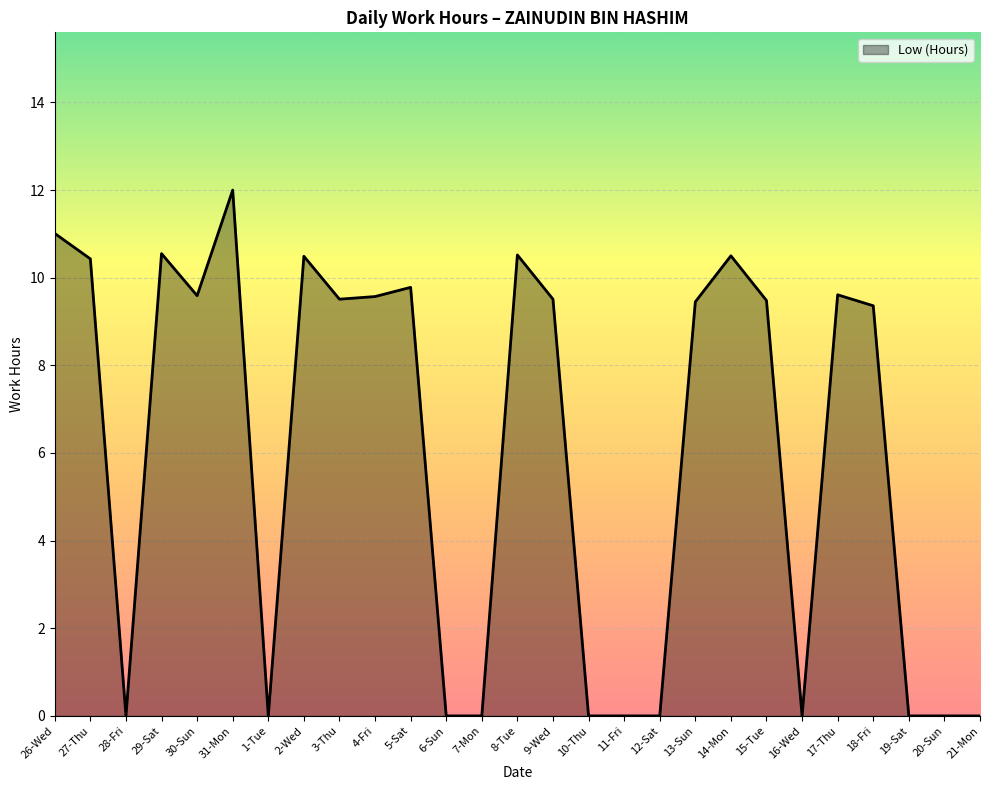

Approximately how many times larger is the value at 2-Wed compared to 27-Thu?

1.0